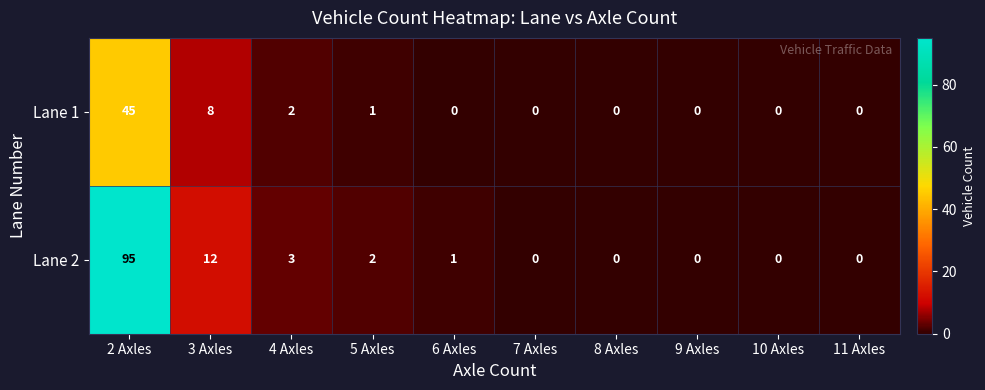

At which category is the sum across all series the highest?

2 Axles